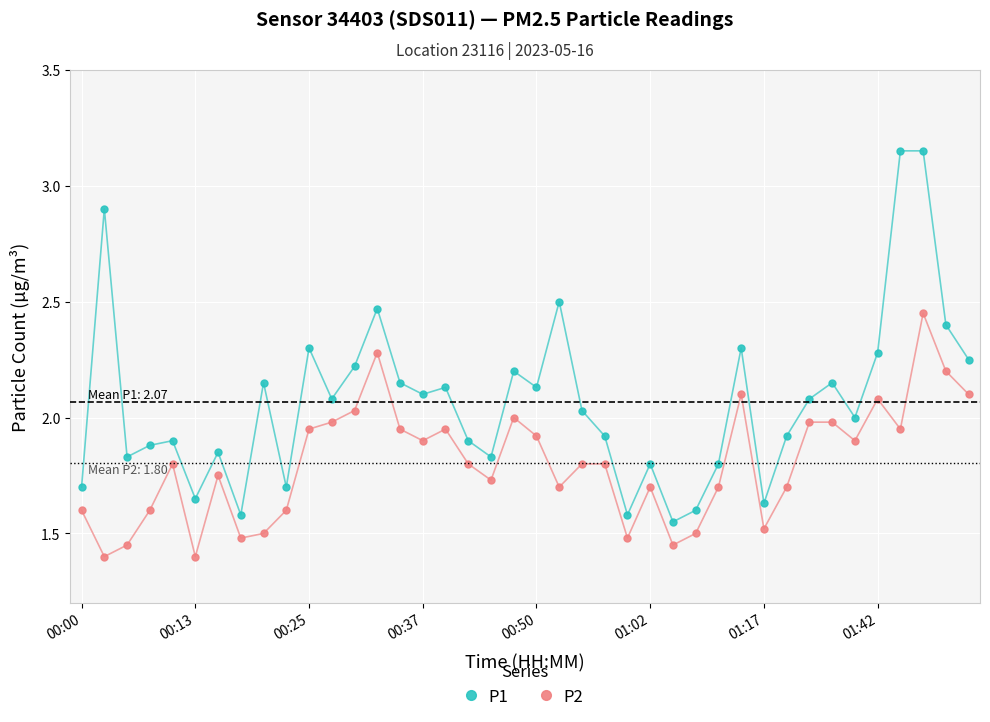

Which series has the largest total across all categories?

P1